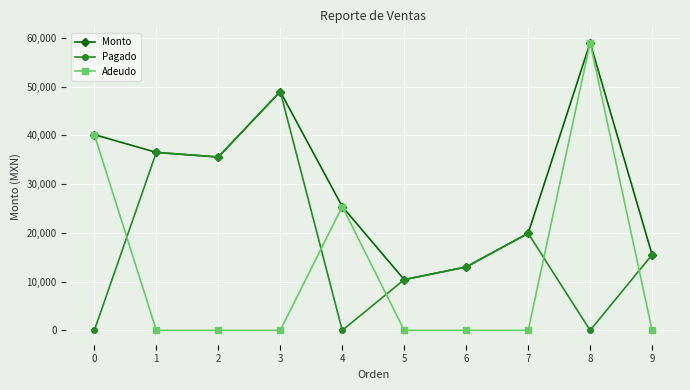

Reading left to right, transcribe all the data shown in this chart.

Monto: 0=40150	1=36500	2=35550	3=48984	4=25400	5=10400	6=13000	7=19900	8=59000	9=15500
Pagado: 0=0	1=36500	2=35550	3=48984	4=0	5=10400	6=13000	7=19900	8=0	9=15500
Adeudo: 0=40150	1=0	2=0	3=0	4=25400	5=0	6=0	7=0	8=59000	9=0